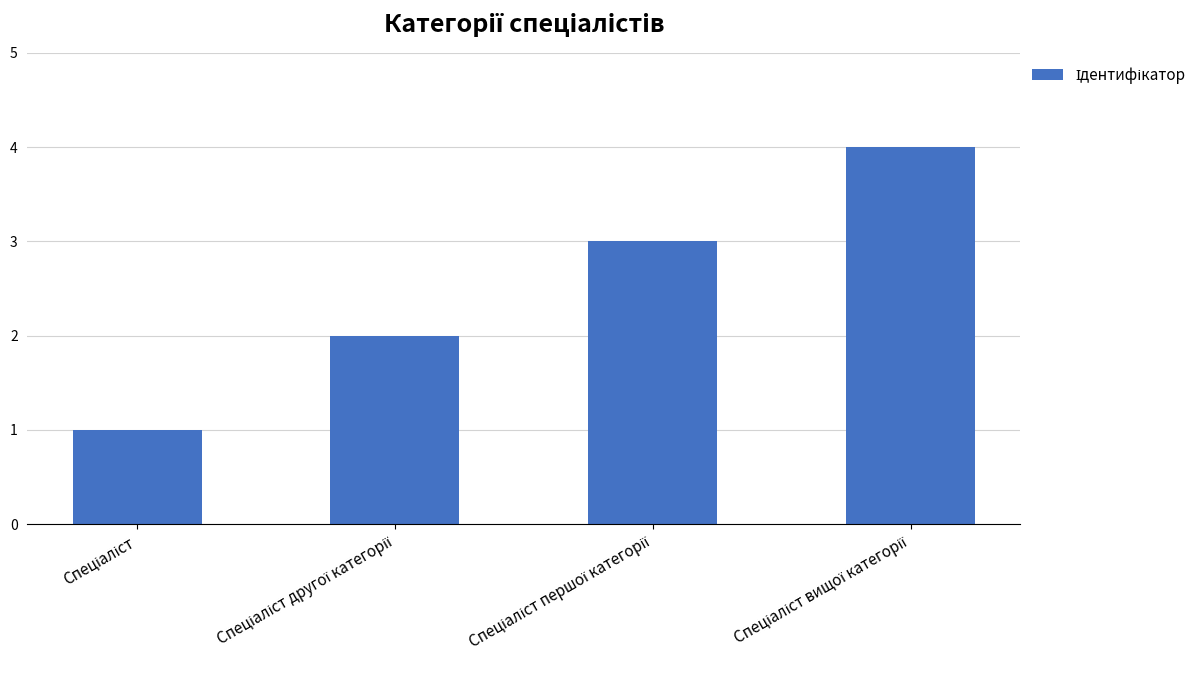

What is the maximum value shown in the chart?

4